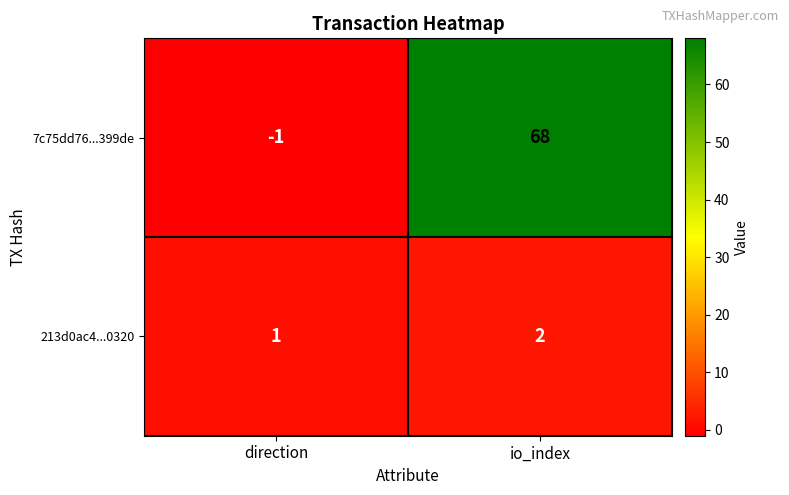

Which series has the largest total across all categories?

7c75dd76...399de